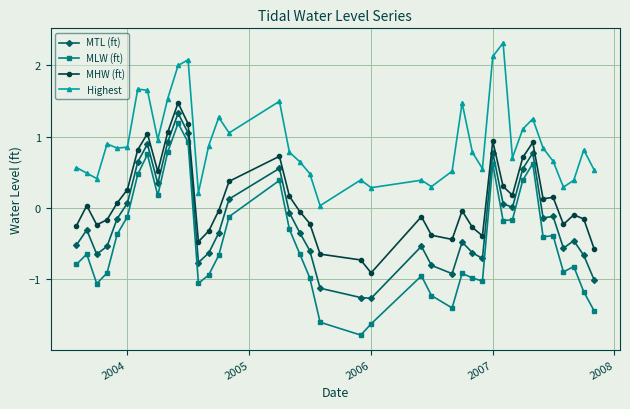

True or false: MTL (ft) has more than 0 points higher than both neighbors.

True